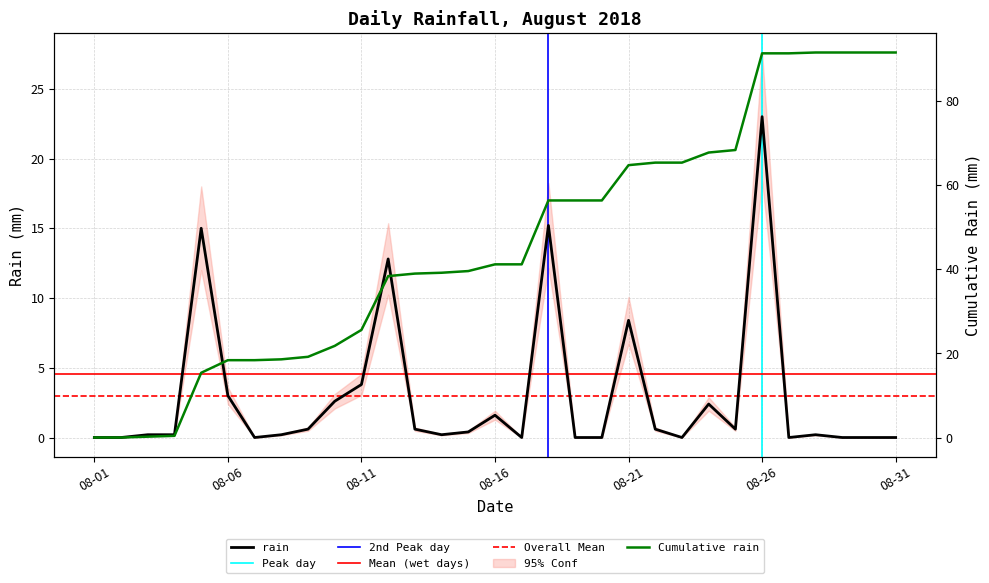

Reading left to right, what are all the values shown in this chart?

0.0	0.0	0.2	0.2	15.0	3.0	0.0	0.2	0.6	2.6	3.8	12.8	0.6	0.2	0.4	1.6	0.0	15.2	0.0	0.0	8.4	0.6	0.0	2.4	0.6	23.0	0.0	0.2	0.0	0.0	0.0